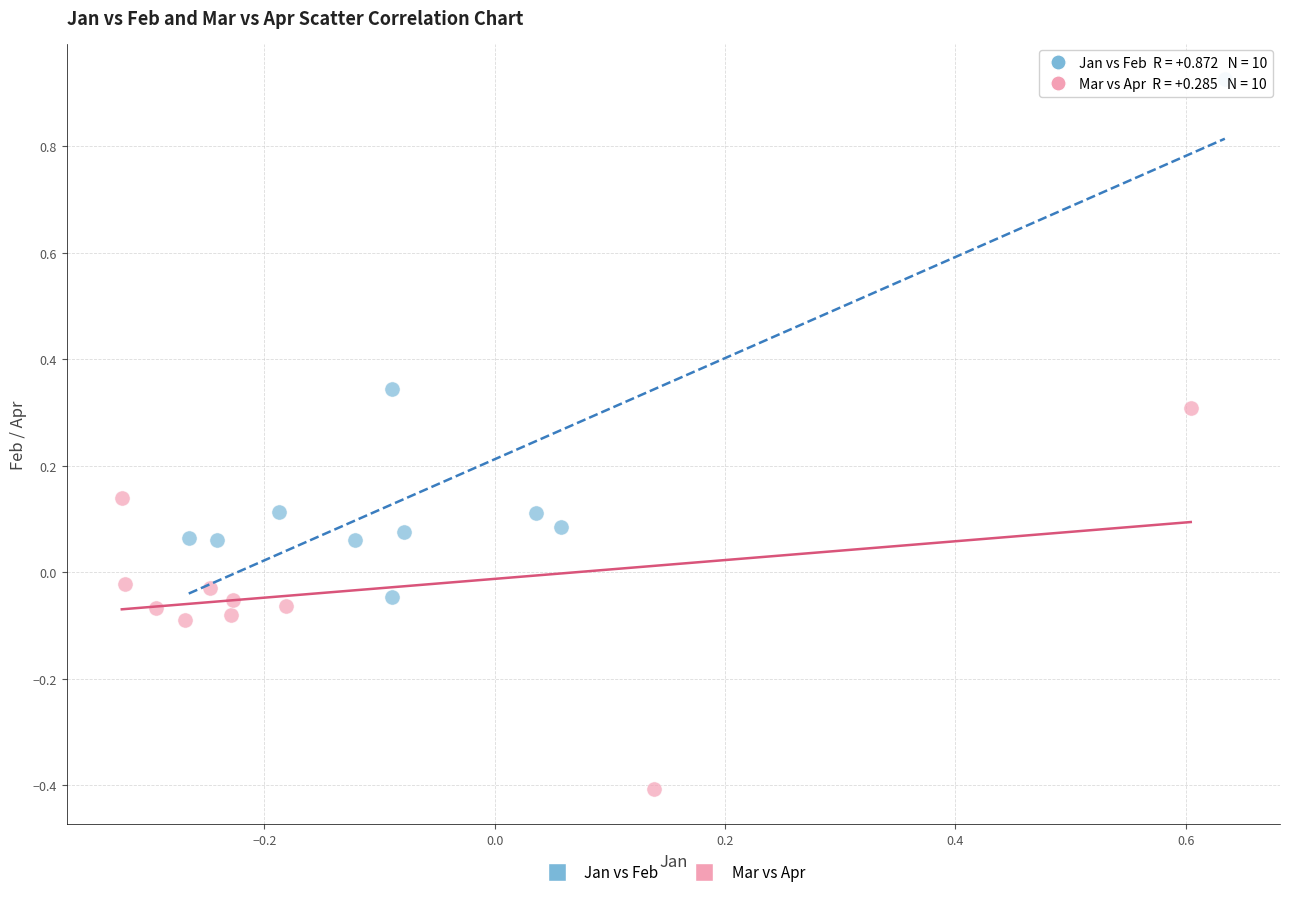

What are all the series names shown in the legend?

Jan vs Feb, Mar vs Apr